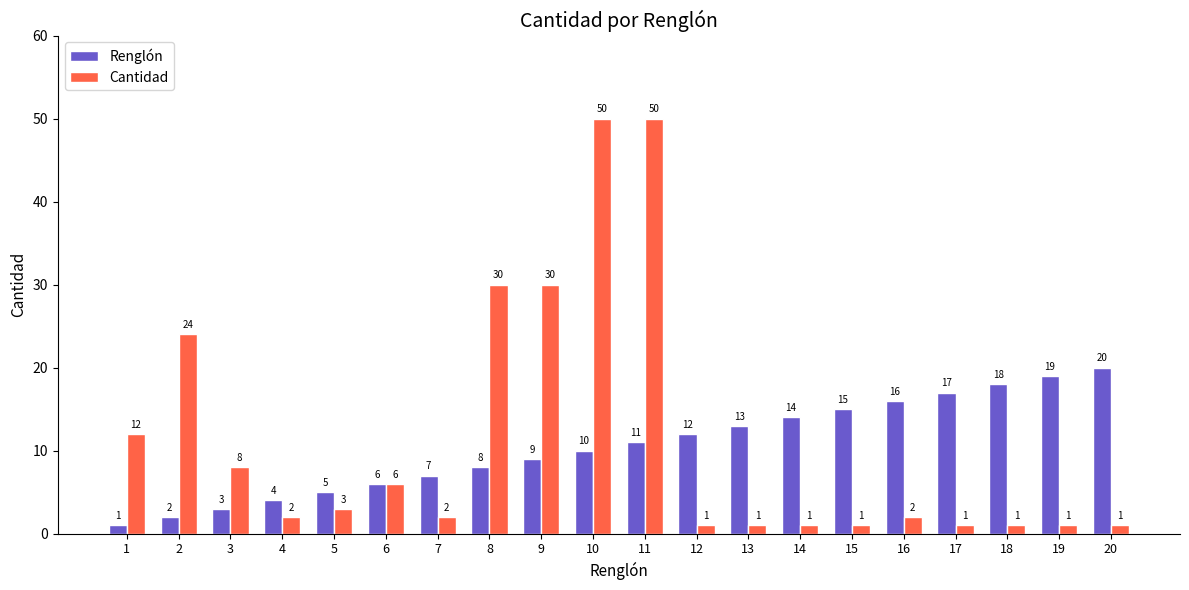

The Renglón series shows 3 at 8. True or false?

False